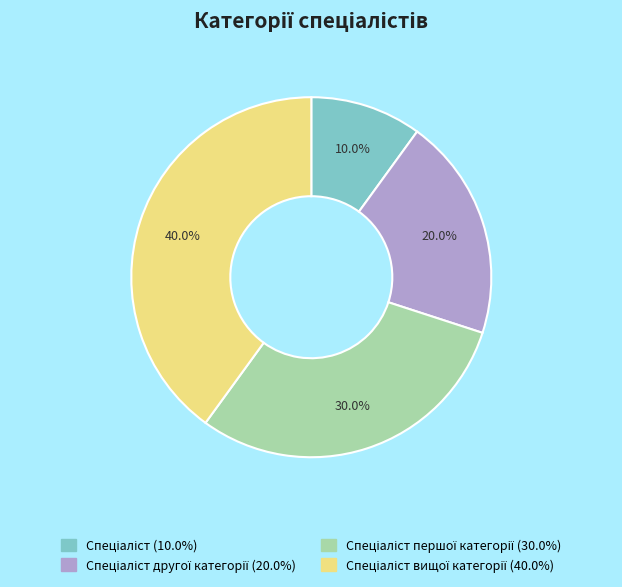

Is there a majority slice in this chart?

No